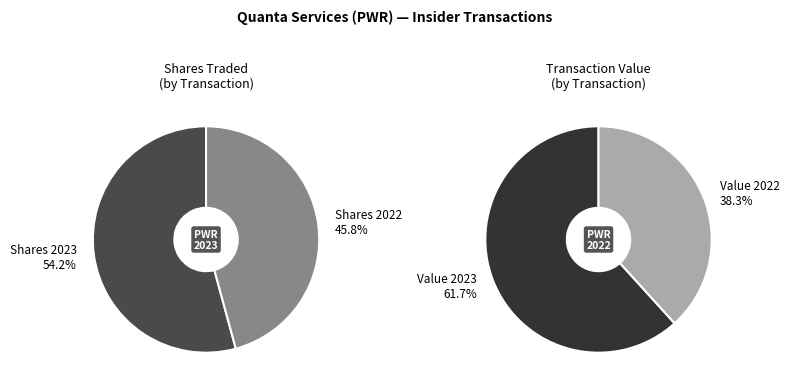

Which series has the largest range (max minus min)?

transactionValue